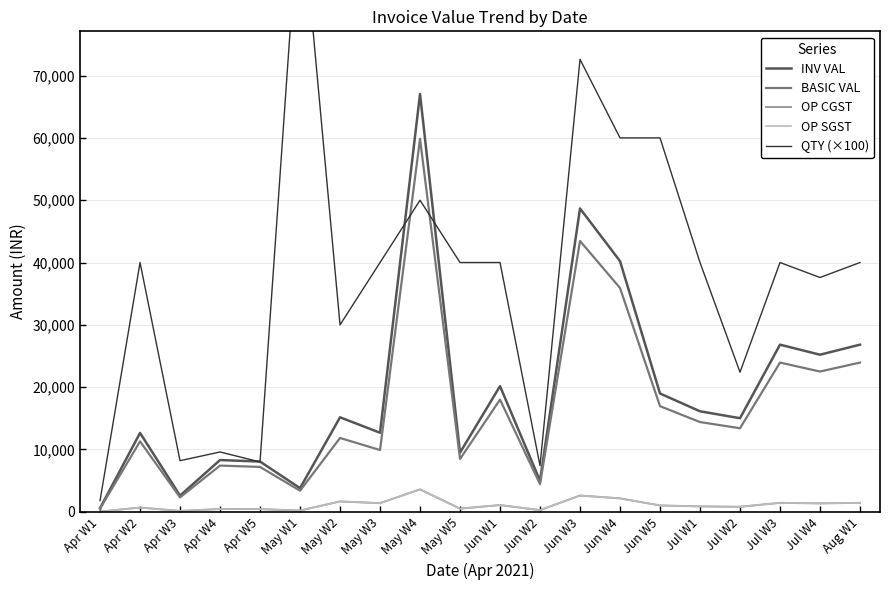

At which label does INV VAL reach its peak?

May W4